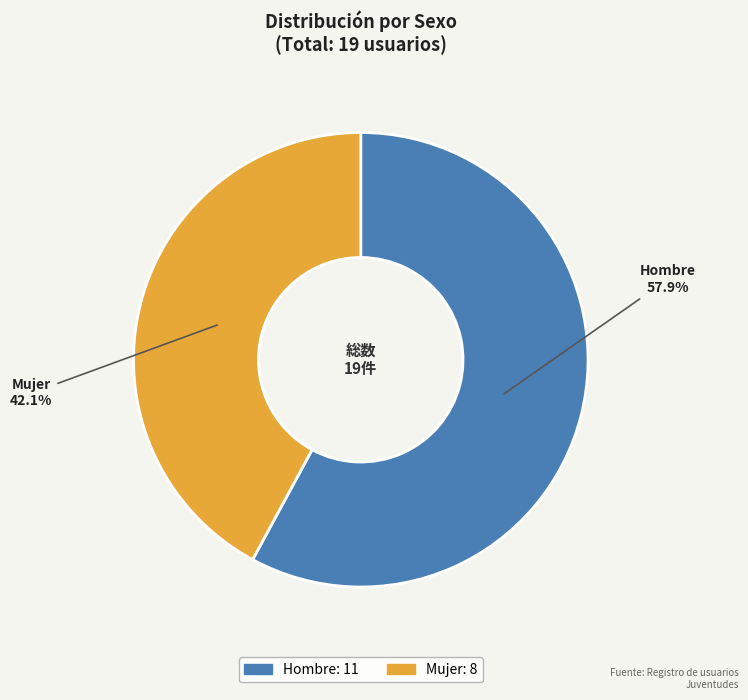

Is it true that Mujer is 29% of the pie?

False